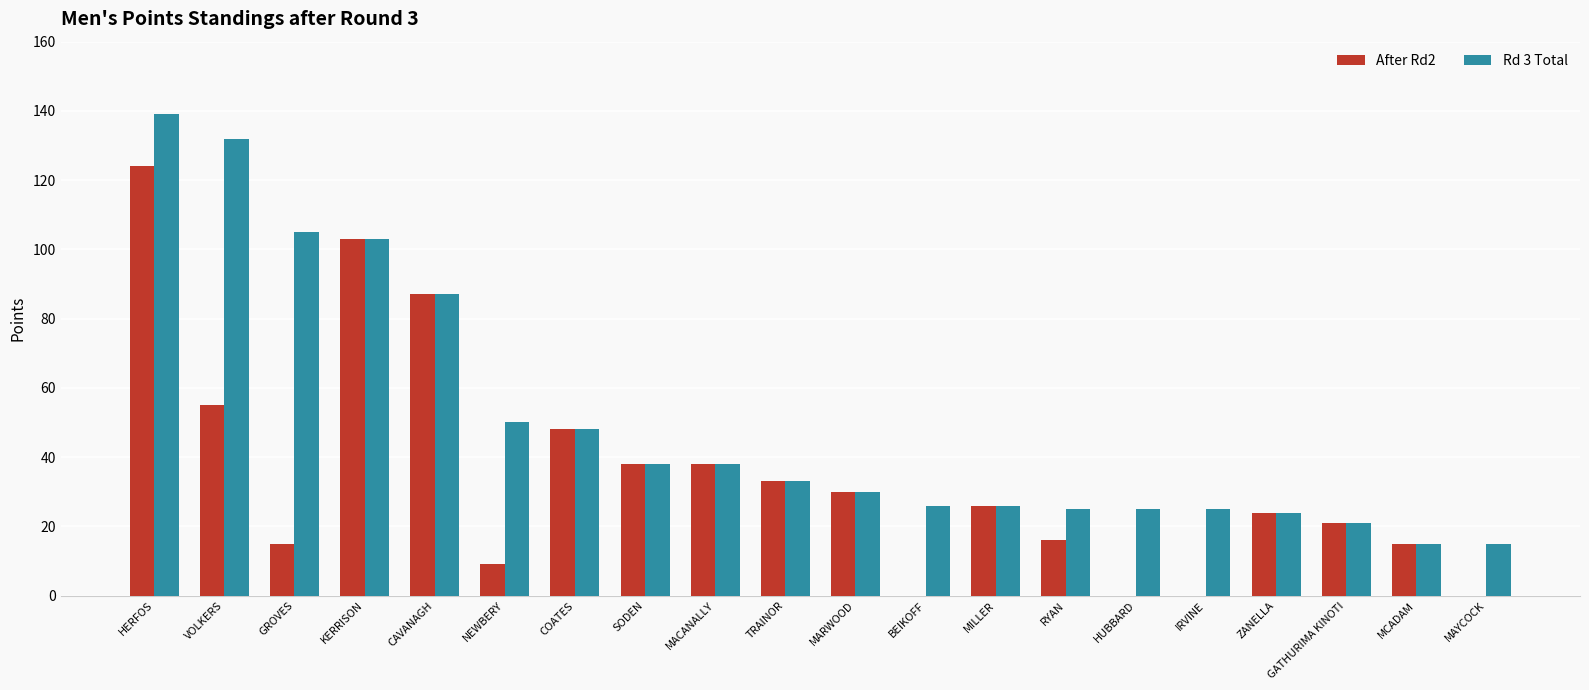

Is it true that After Rd2 equals 52 at HERFOS?

False